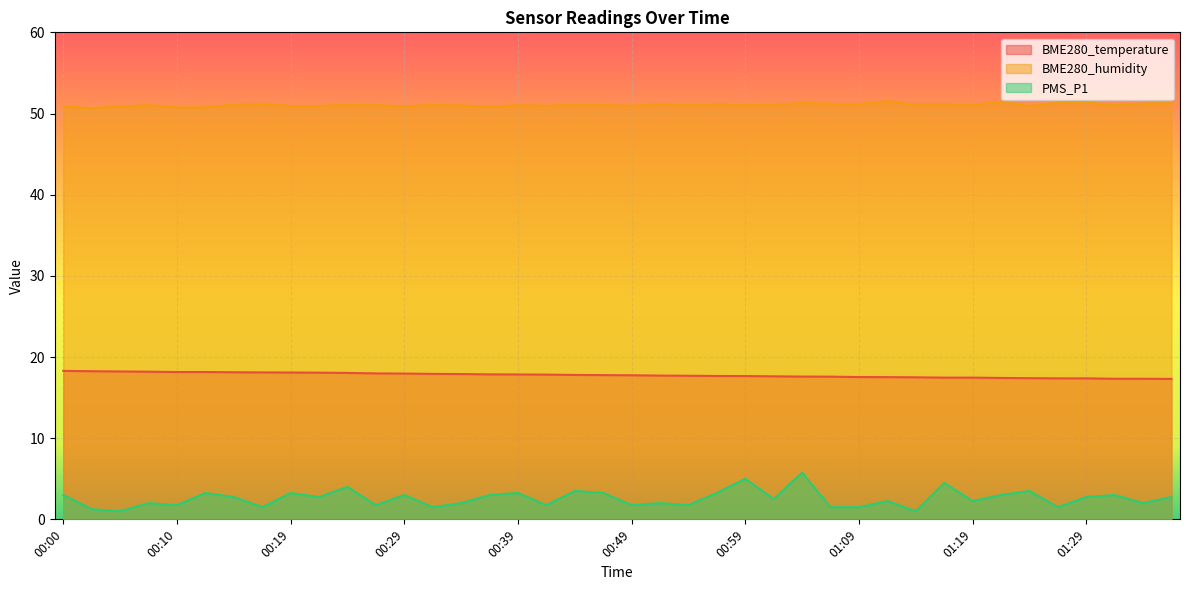

What are all the series names shown in the legend?

BME280_temperature, BME280_humidity, PMS_P1